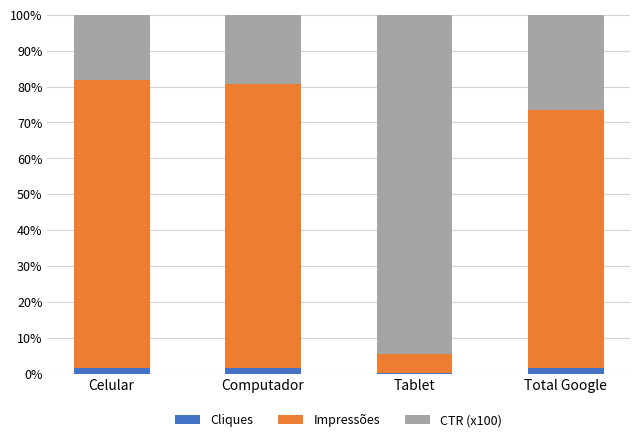

What position from the right is Total Google?

1